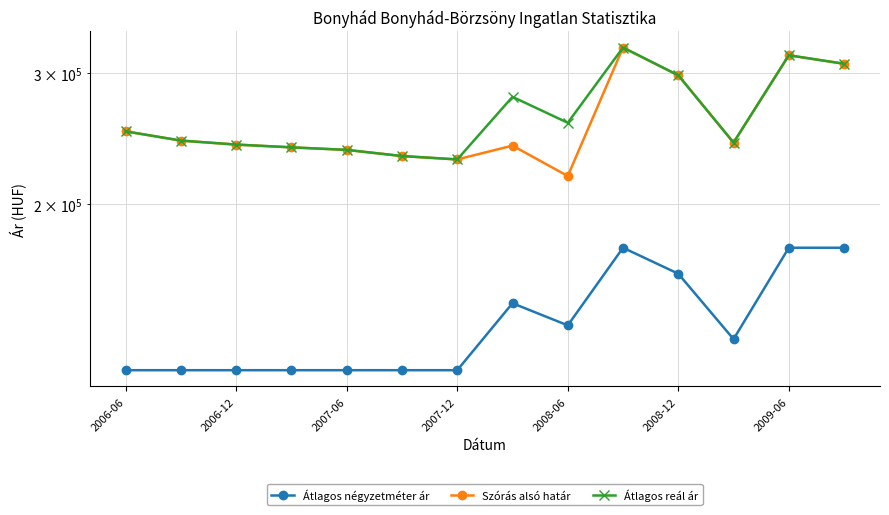

True or false: Átlagos négyzetméter ár and Átlagos reál ár intersect in this chart.

False